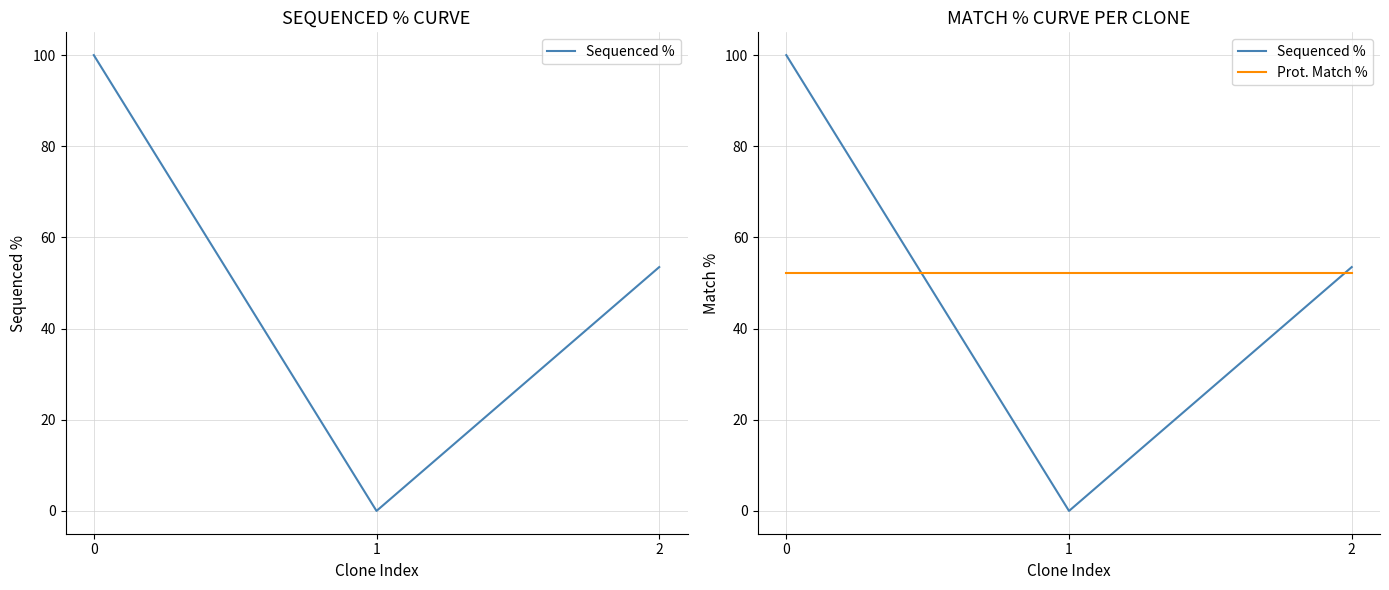

Is this an area chart (filled region under the line)?

No